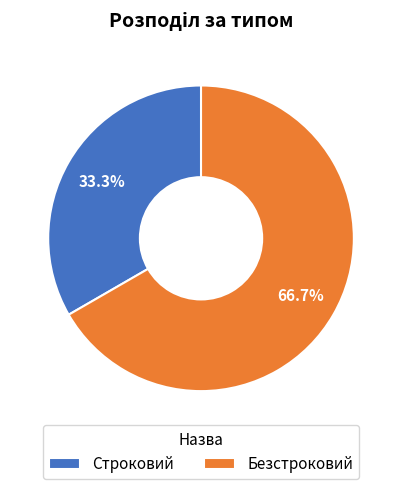

True or false: Безстроковий accounts for 60% of the total.

False